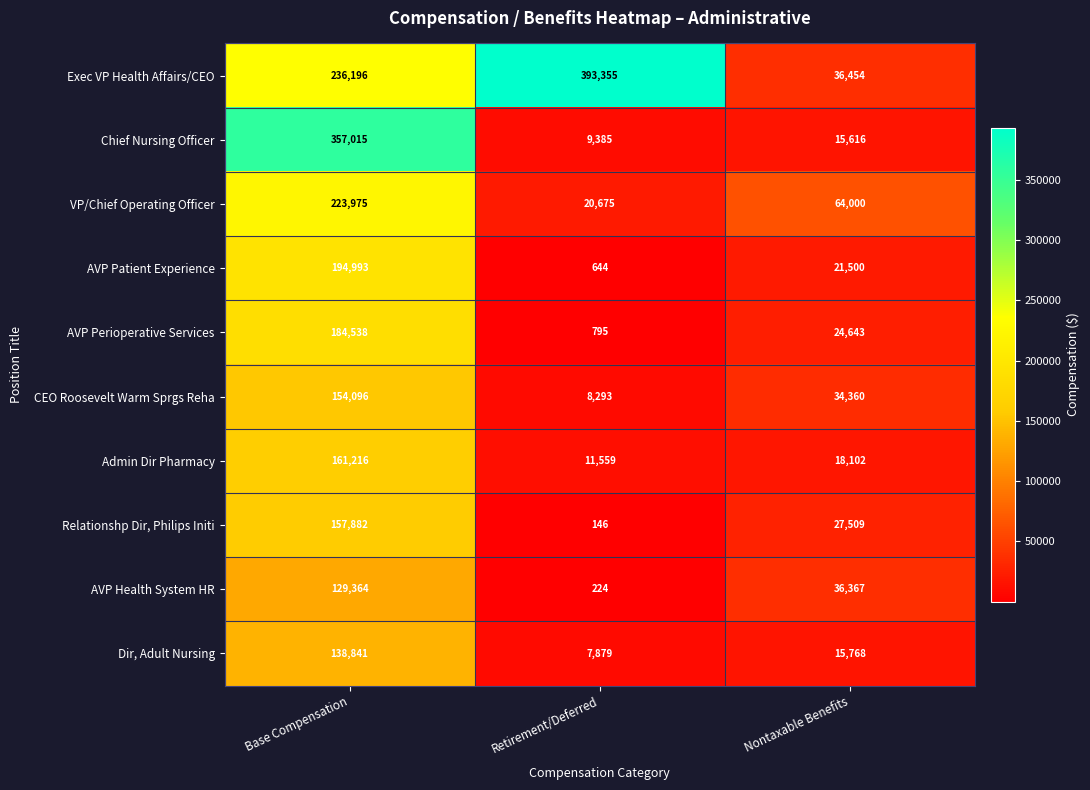

Read the VP/Chief Operating Officer value at Nontaxable Benefits, to the nearest 10.

64000